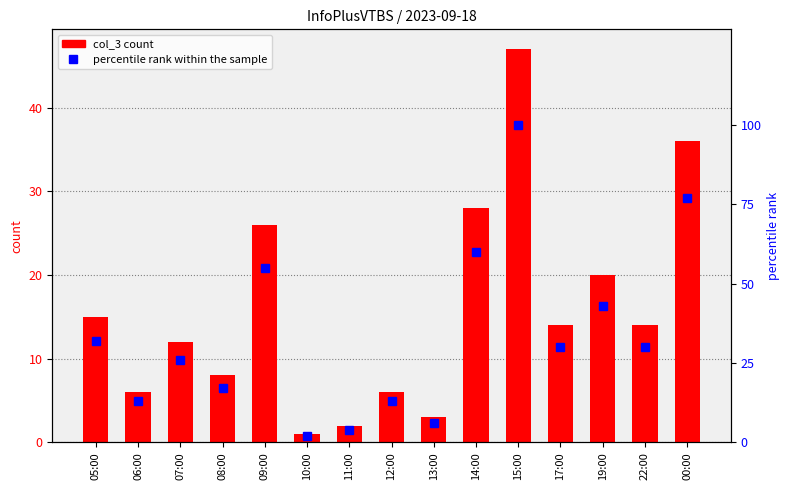

Read the percentile rank within the sample value at 14:00, to the nearest 5.

60